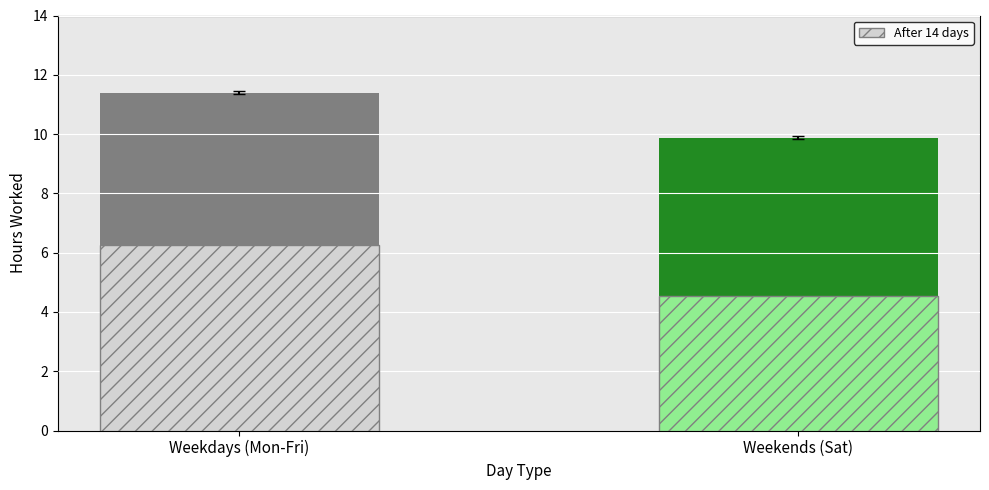

Is it true that the value at 7-Wed is 6.5?

False